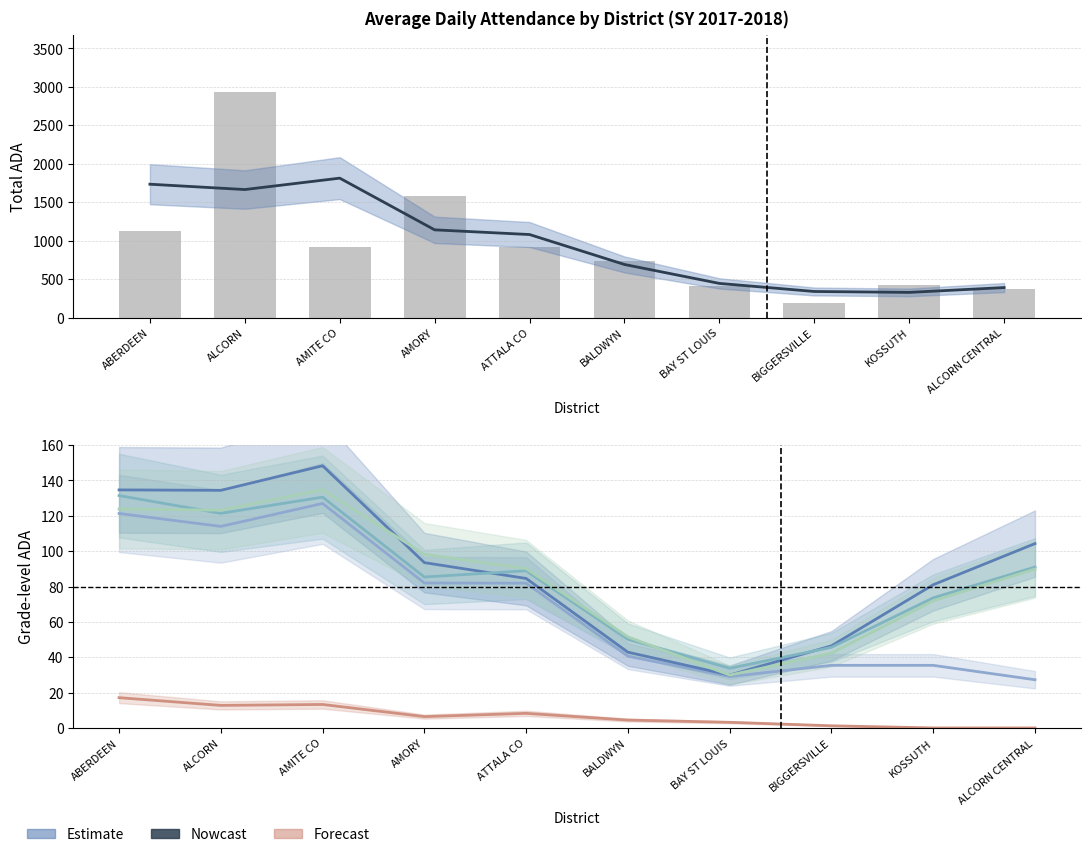

Which series has the widest spread of values?

TOTAL